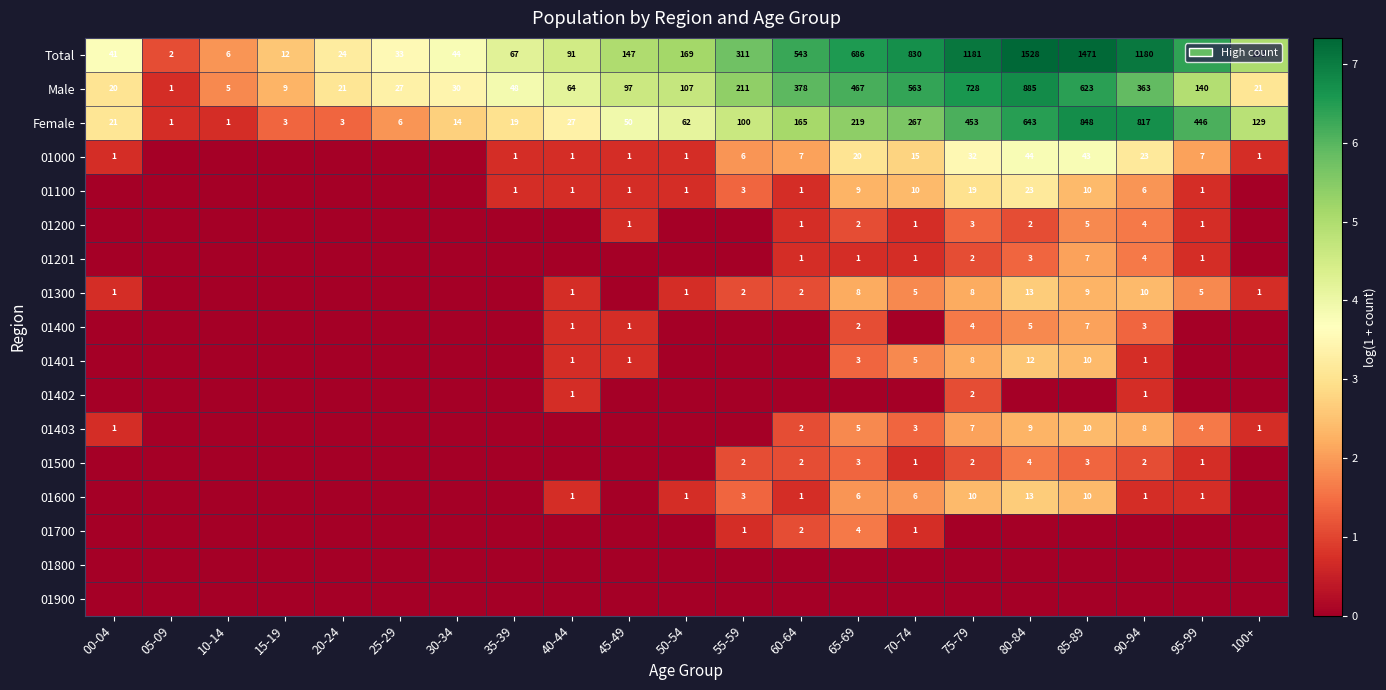

At which category is the sum across all series the highest?

80-84